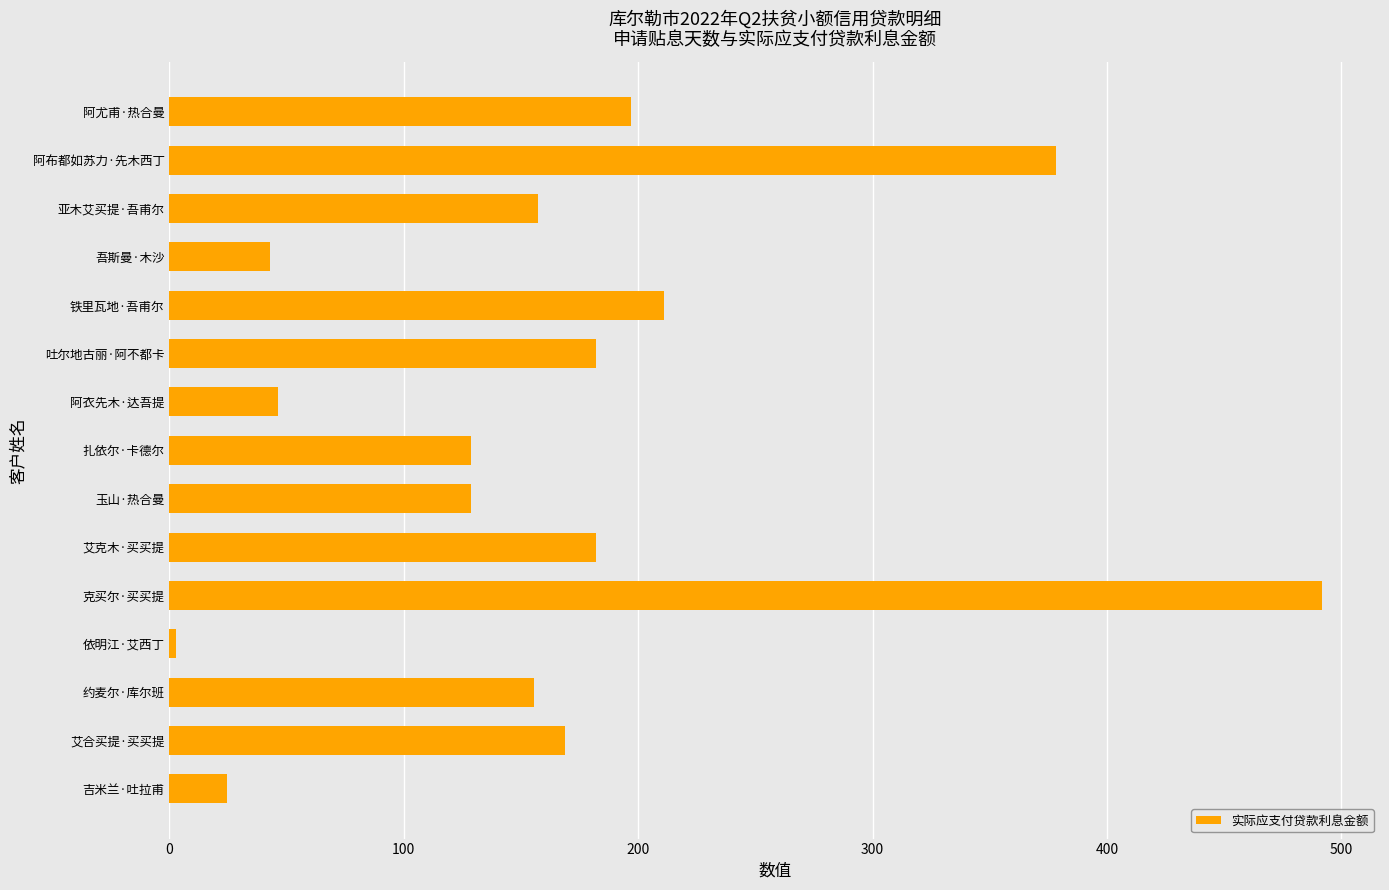

What is the average value?

166.5